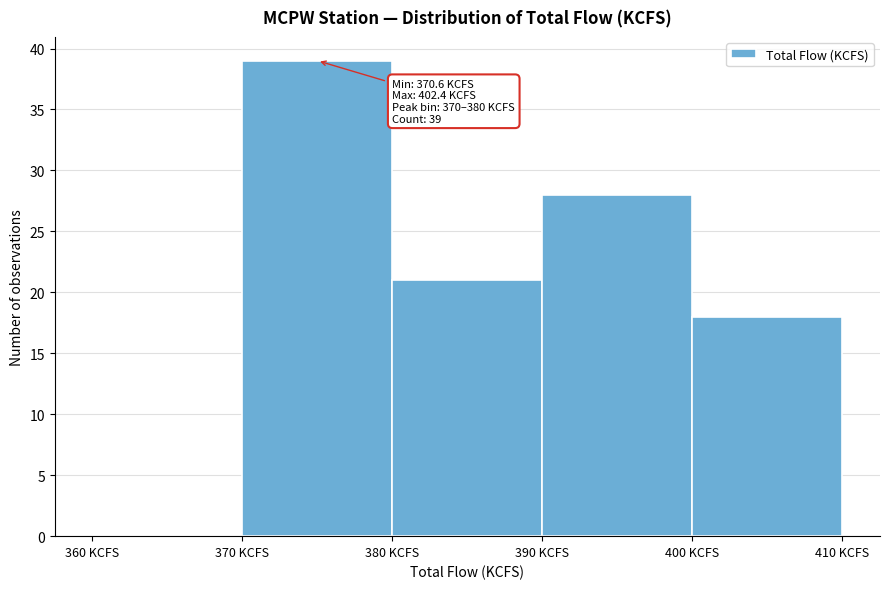

Which range on the x-axis has the tallest bar?

370 to 380